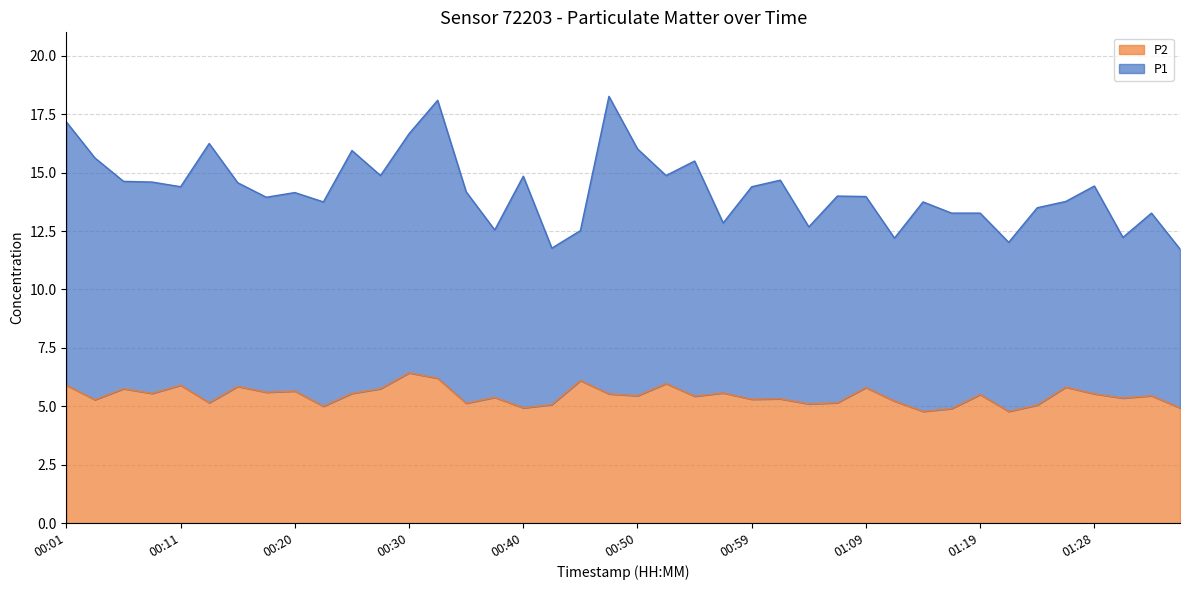

Which category has the lowest value in the P2 series?

01:14